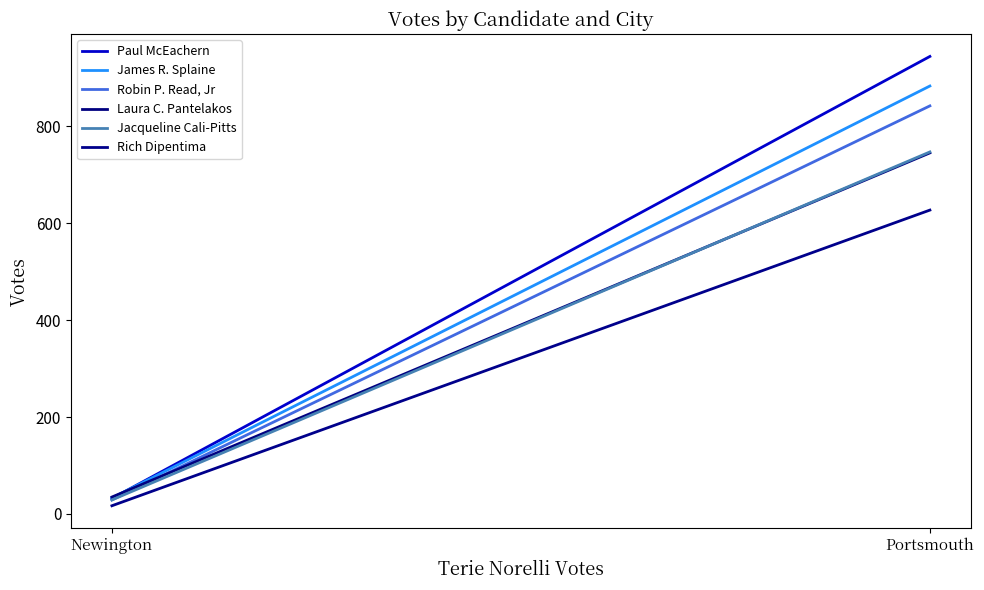

How many data points in Jacqueline Cali-Pitts are less than 747?

1